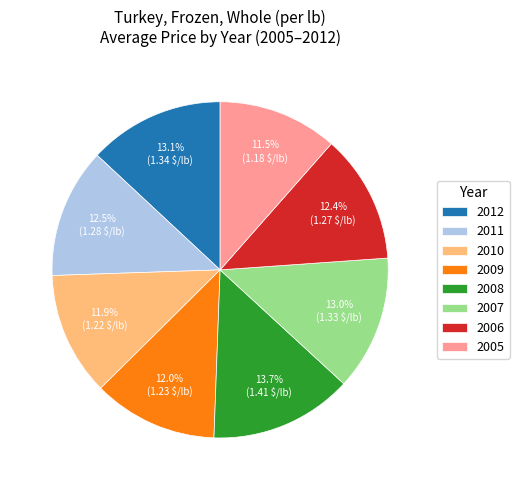

Approximately how many times larger is the value at 2005 compared to 2011?

0.9